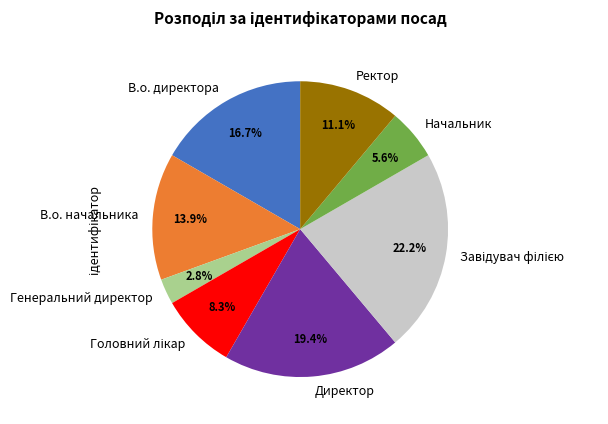

What percentage is NOT represented by Начальник?

94.4%